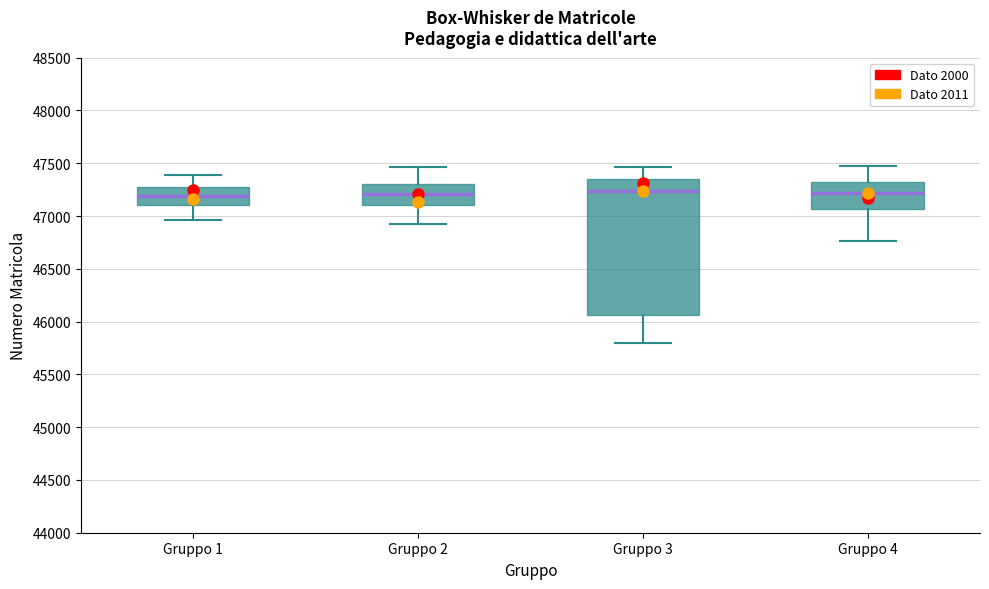

Reading left to right, transcribe this box plot: for each box, give where its median line is, the range the box spans, and where its two whiskers end, as read against the y-axis. The values are not printed on the chart, so give them approximately, as read against the axis.

Gruppo 1: median 47200, box 47100 to 47250, whiskers 46950 to 47400
Gruppo 2: median 47200, box 47100 to 47300, whiskers 46900 to 47450
Gruppo 3: median 47250, box 46050 to 47350, whiskers 45800 to 47450
Gruppo 4: median 47200, box 47050 to 47300, whiskers 46750 to 47450